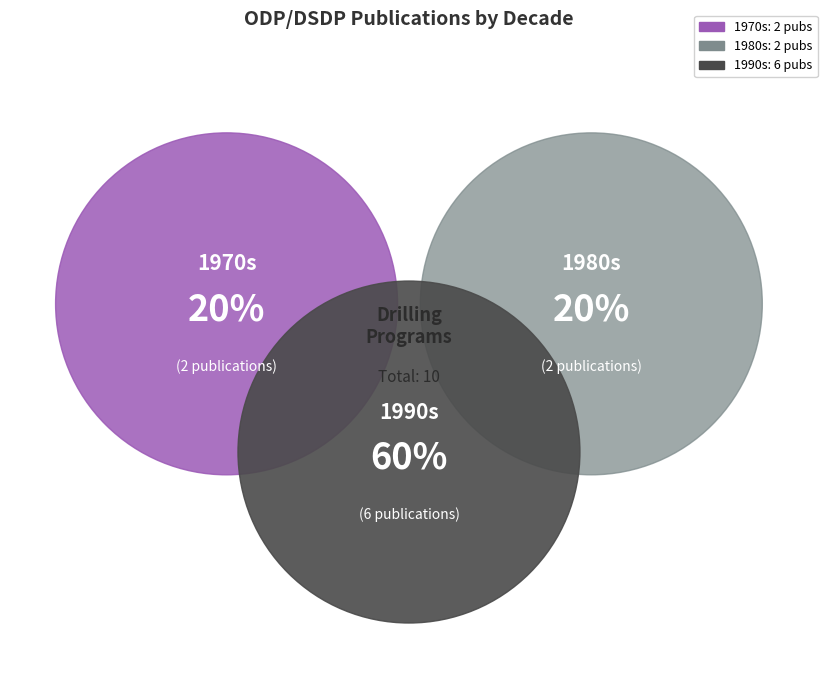

True or false: Becker et al. 1995 accounts for 3% of the total.

False